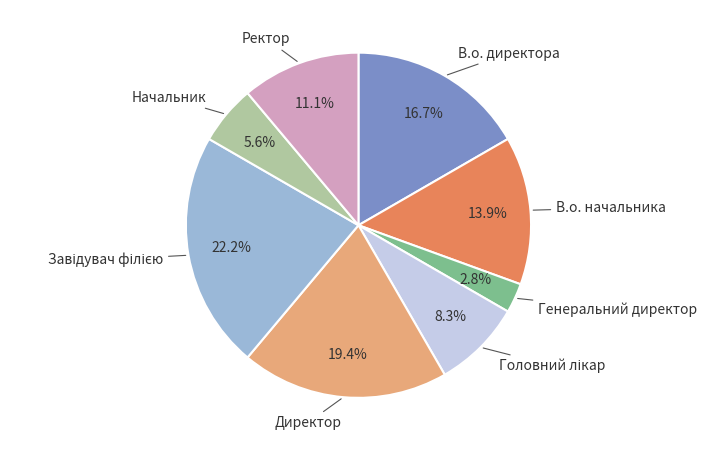

To the nearest percent, what percentage of the pie is В.о. начальника?

14%